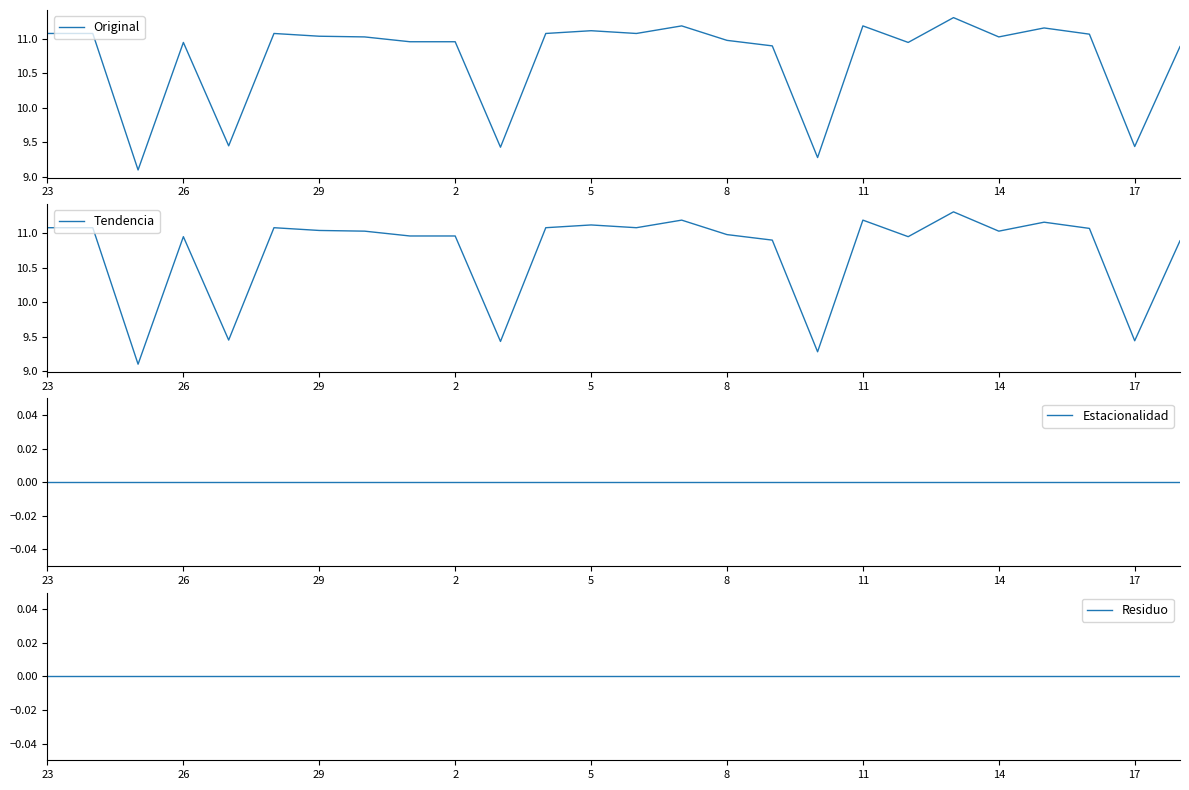

Is it true that Original equals 11.2 at 11?

True